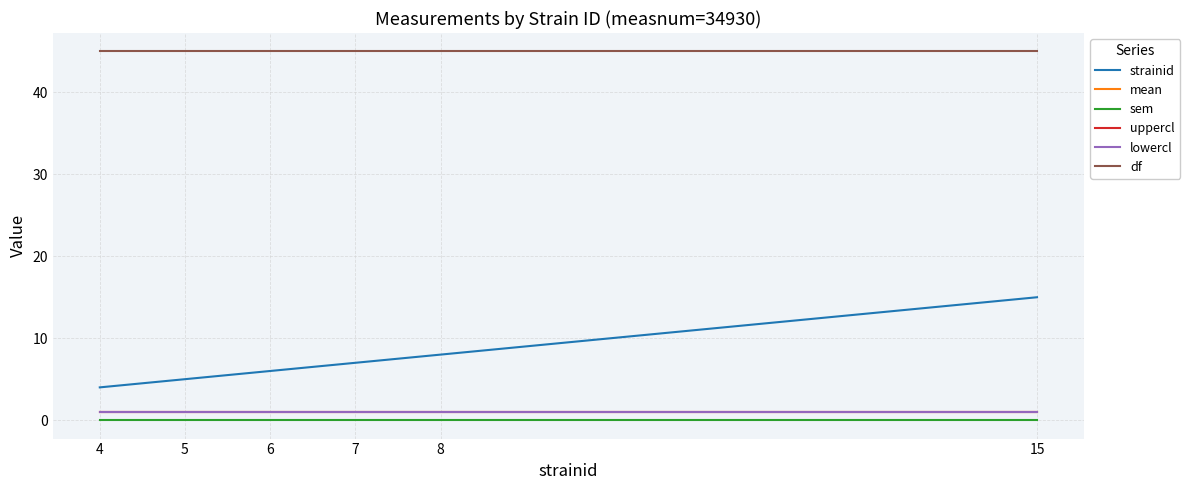

Does the chart have visible grid lines?

Yes